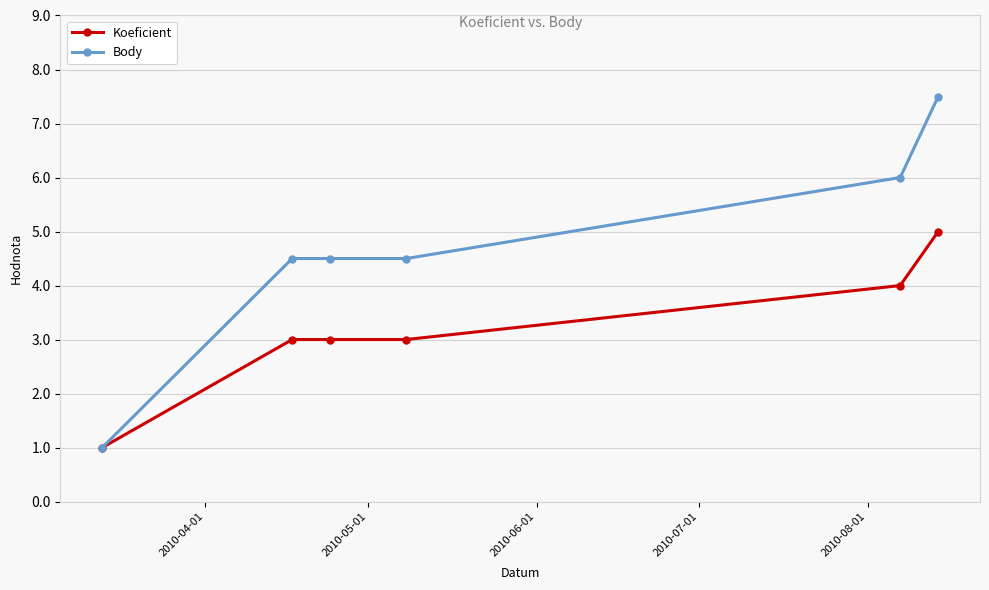

Rank the series by their maximum value, from lowest to highest.

Koeficient, Body